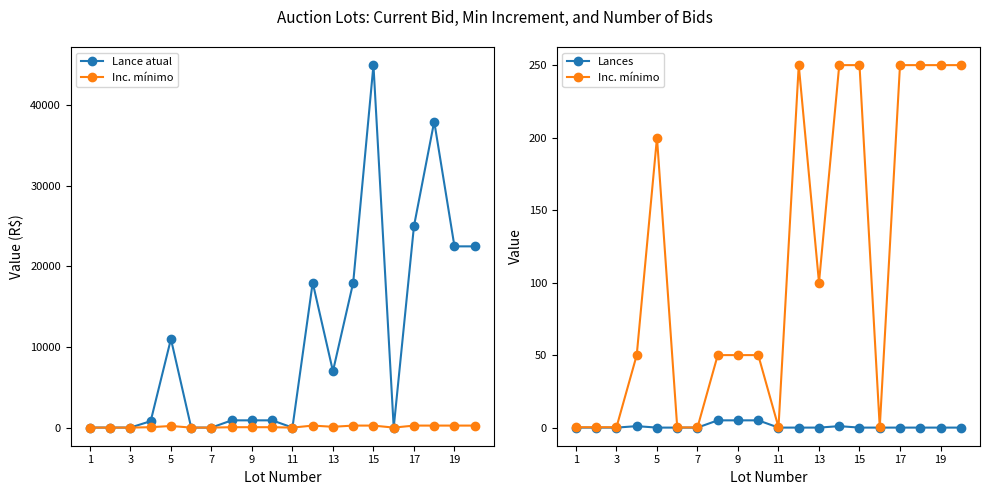

What is the difference between the highest and lowest values at 1?

5.0